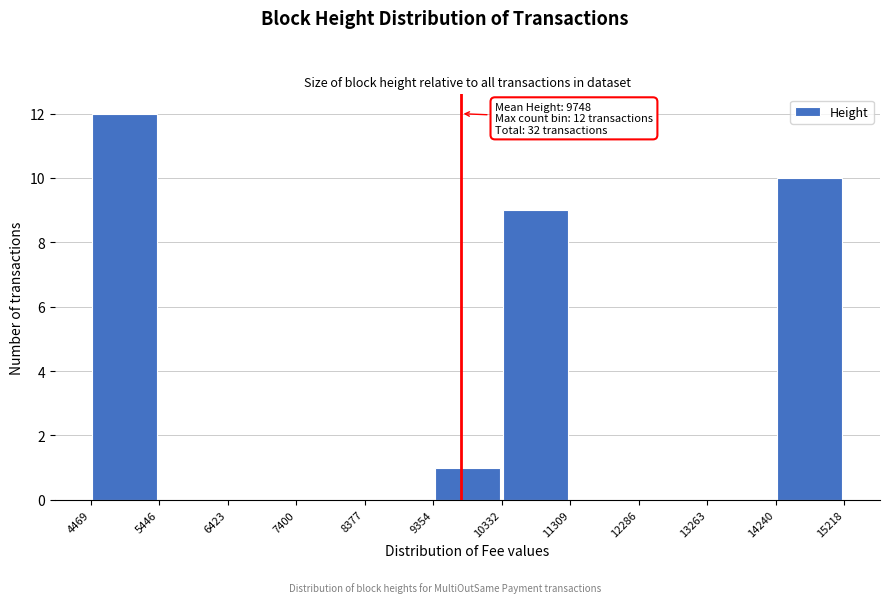

Over which range of the x-axis is the bar tallest?

4469 to 5446